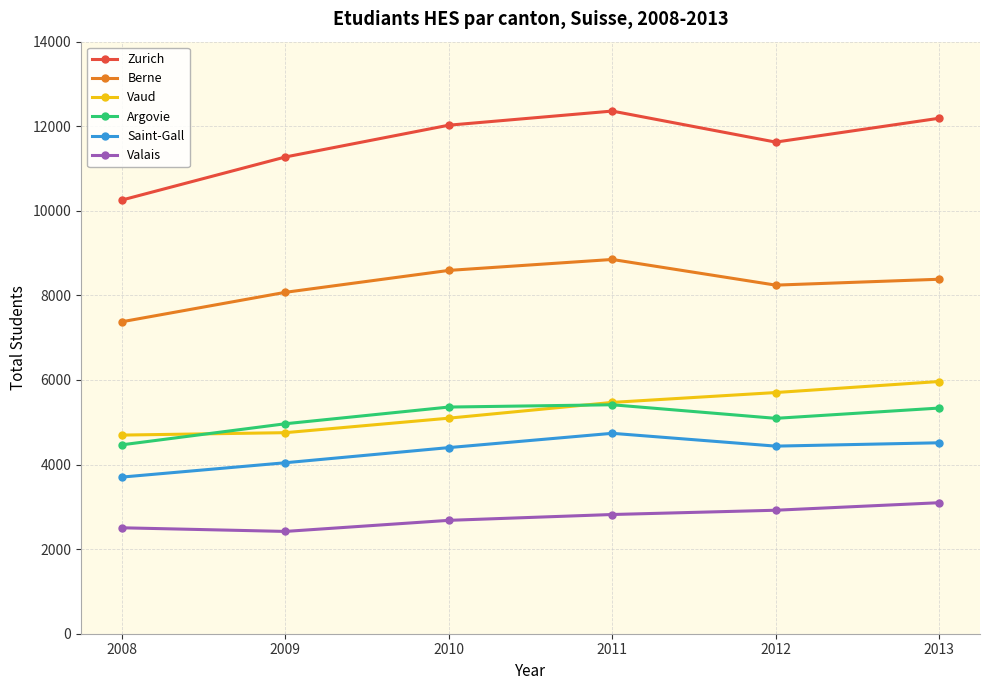

How many categories are shown in the chart?

6